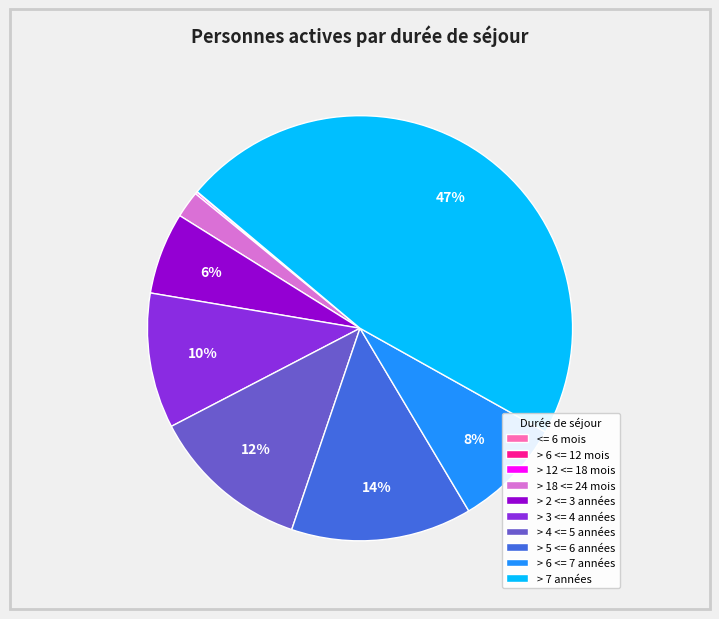

Does any single category account for the majority?

No